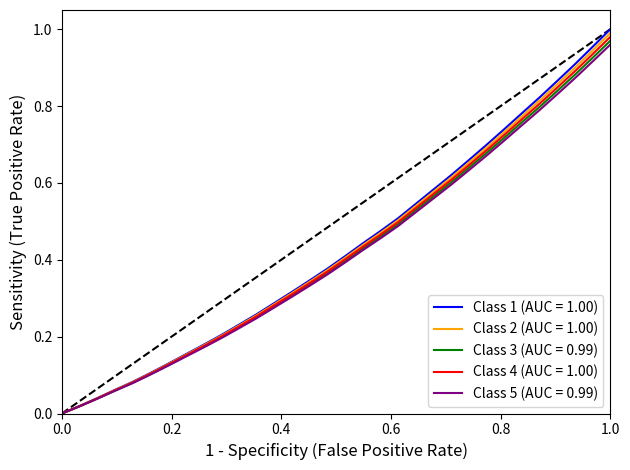

Which series has the widest spread of values?

Class 1 (AUC = 1.00)